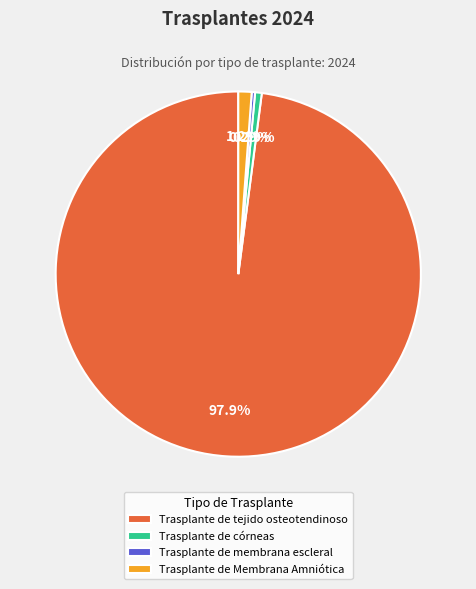

What portion of the pie excludes Trasplante de tejido osteotendinoso?

2.1%